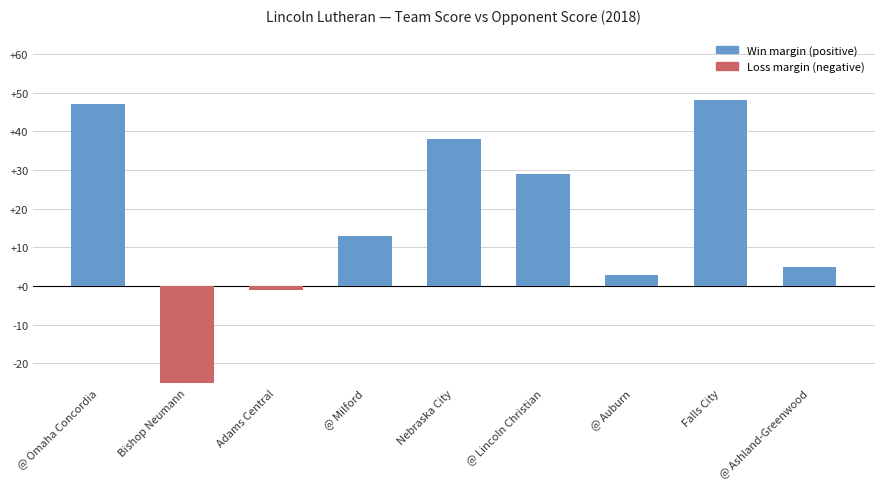

At which category does the chart reach its minimum across all series?

Bishop Neumann